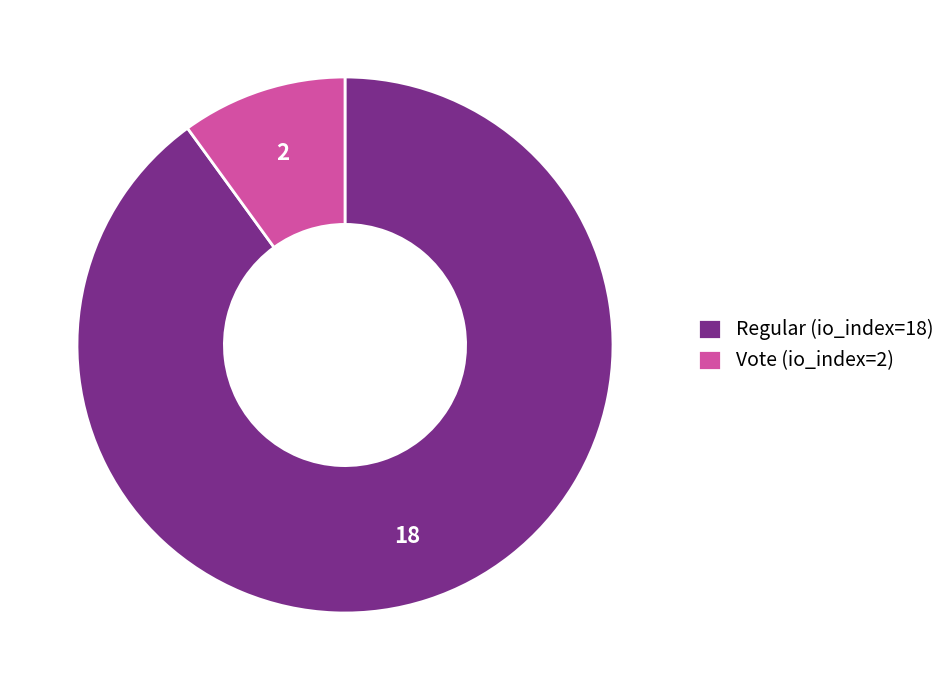

Which has a higher value, Regular (io_index=18) or Vote (io_index=2)?

Regular (io_index=18)